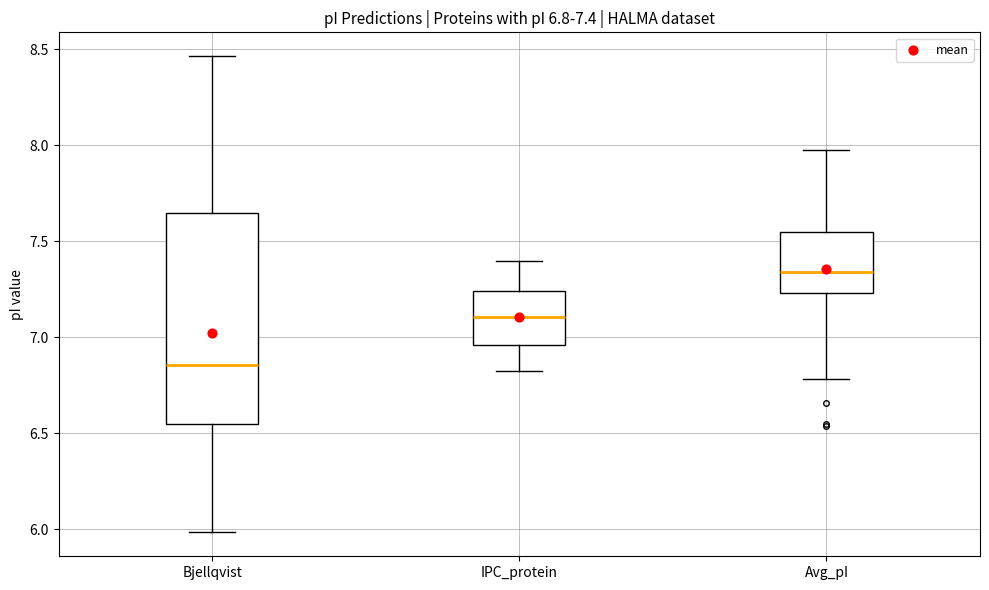

Which box is the tallest, from its lower edge to its upper edge?

Bjellqvist